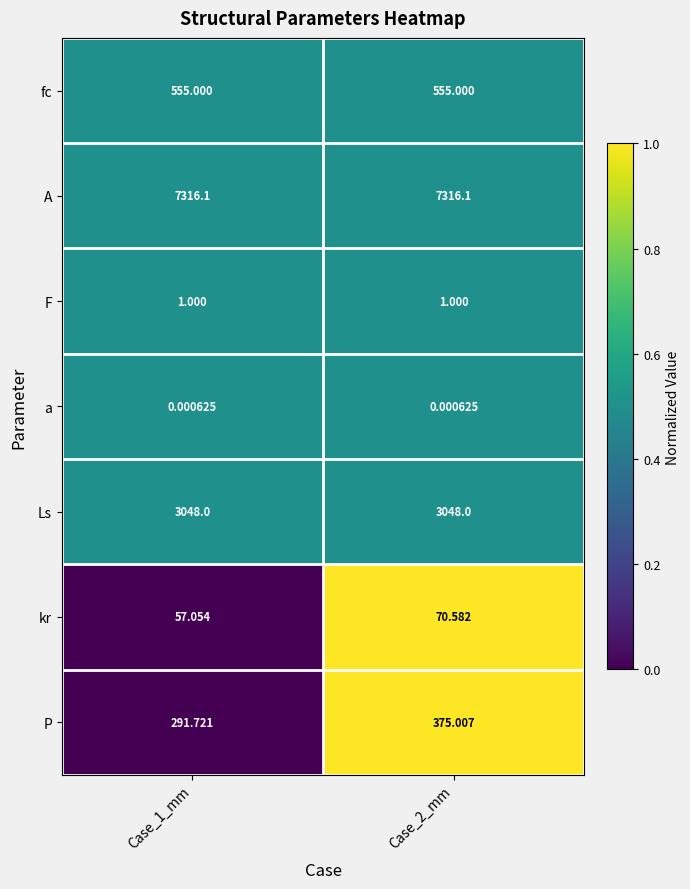

At Case_2_mm, list the series in order from smallest to largest.

a, F, kr, P, fc, Ls, A